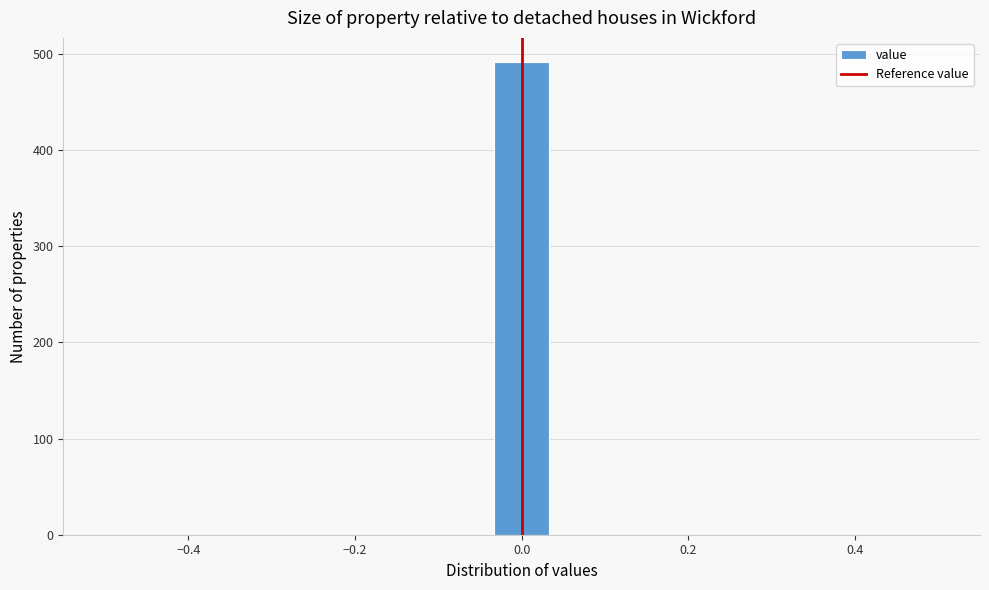

Read against the x-axis, roughly where is the centre of the tallest bar?

0.00